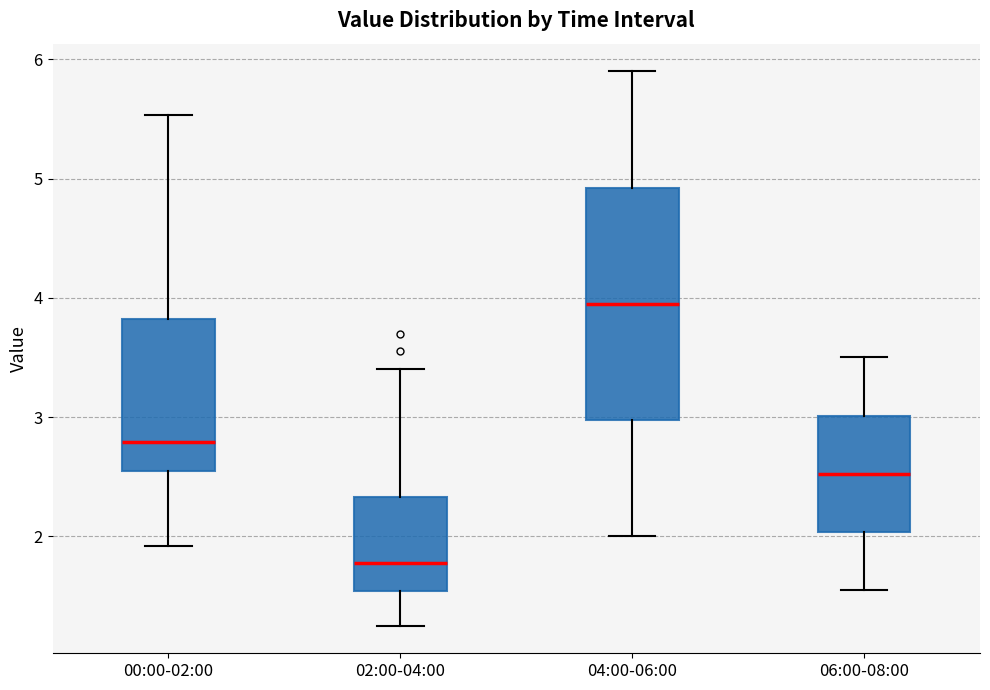

Comparing the boxes themselves (not the whiskers), which one is the tallest?

04:00-06:00